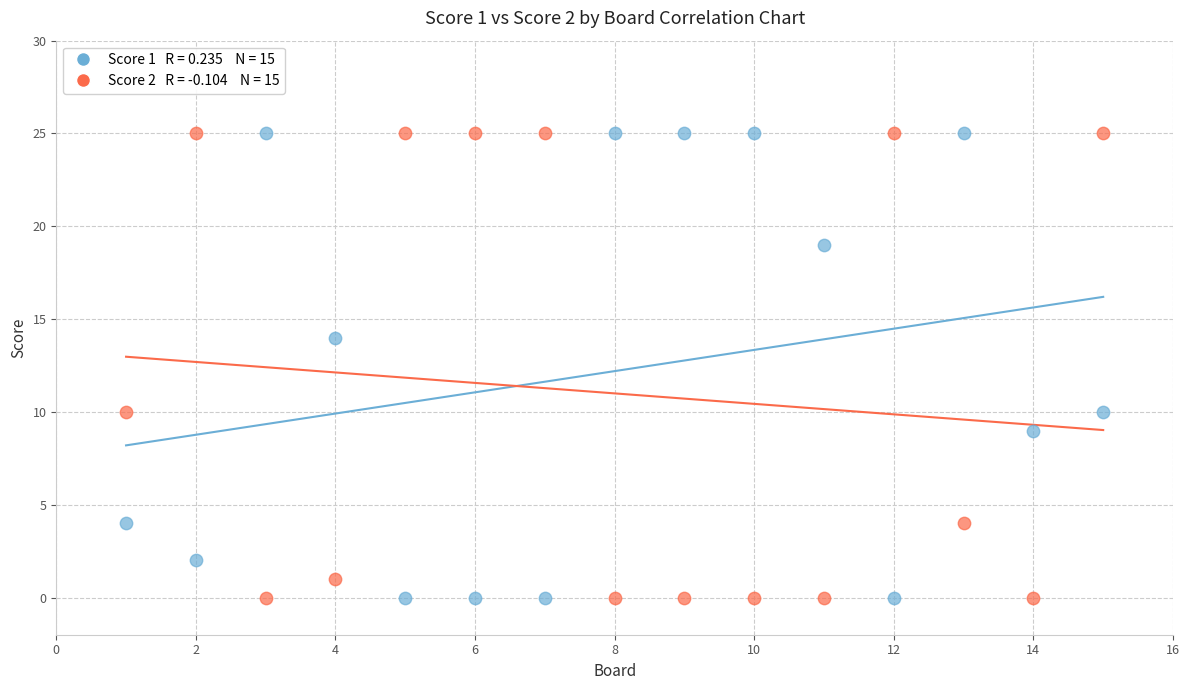

Across all data points, what is the range of Y values (max minus min)?

25